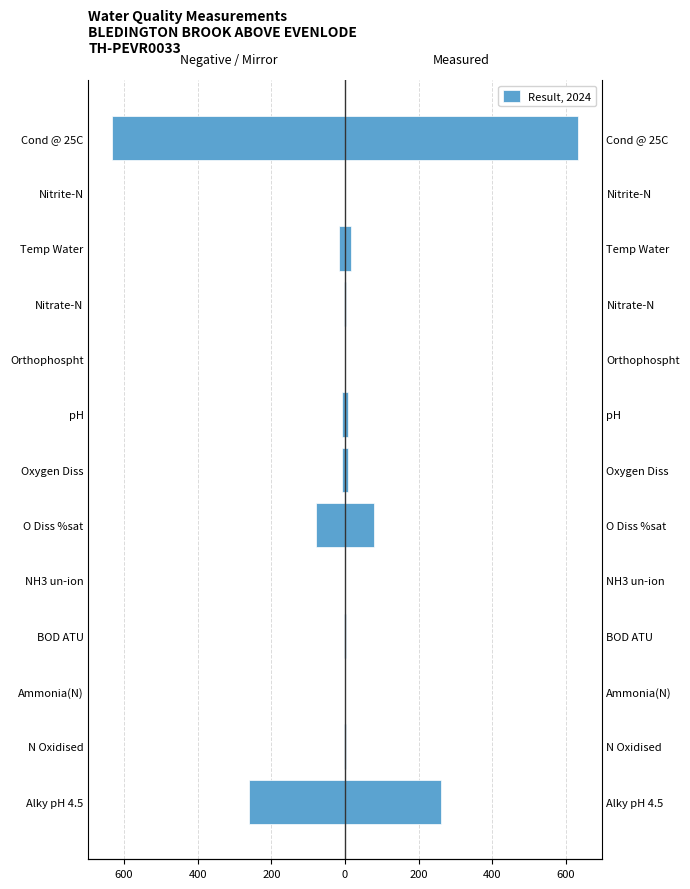

How many series are shown in this chart?

1